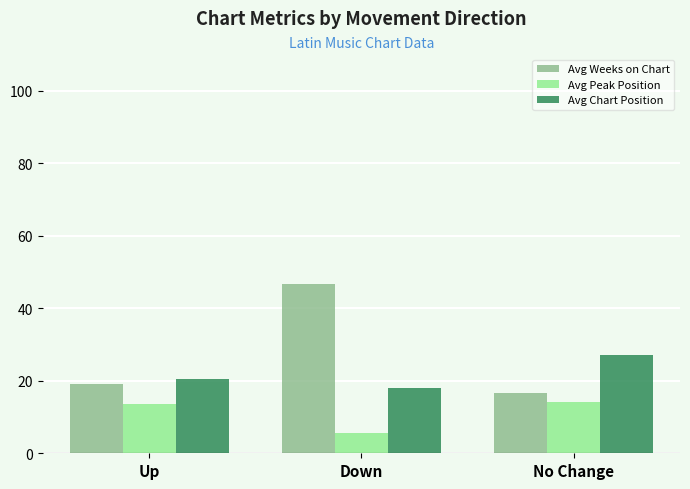

True or false: Avg Chart Position has a value of 15.8 at No Change.

False